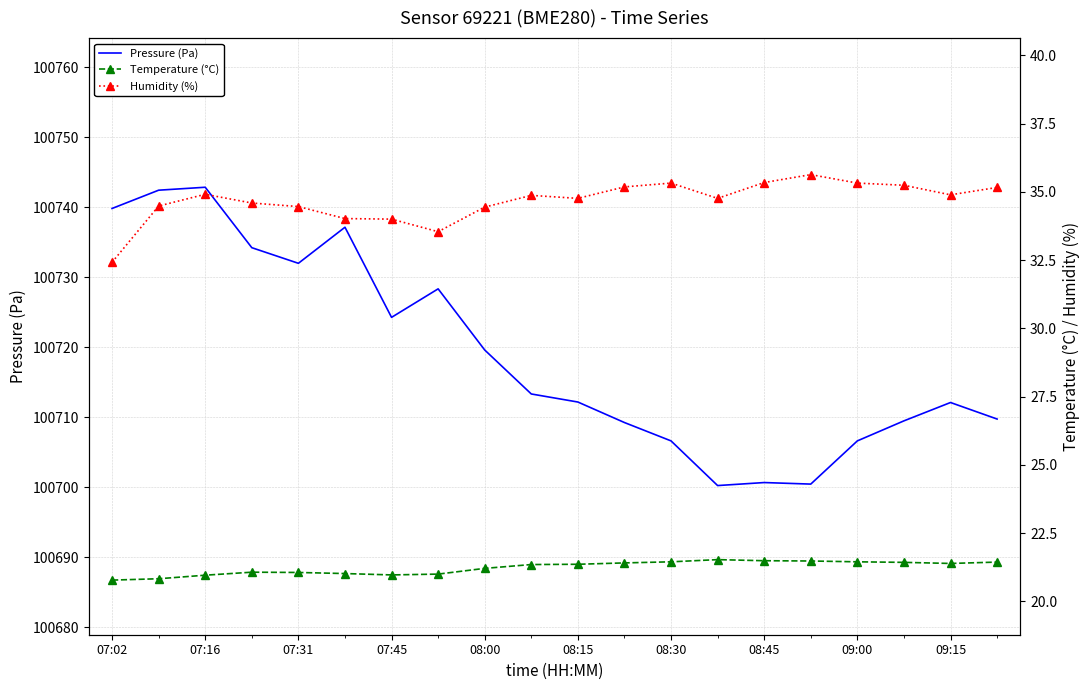

What is the difference between the maximum and minimum values in the Temperature (°C) series?

0.8